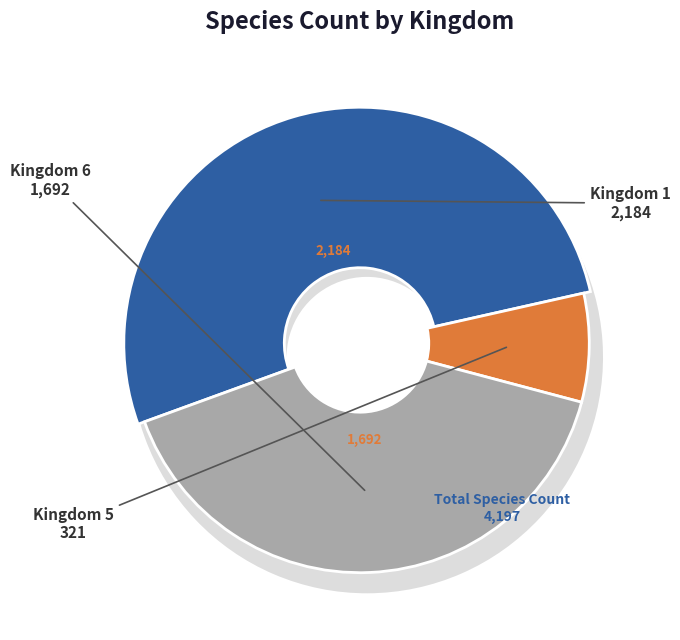

Is it true that Kingdom 1 is 52% of the pie?

True